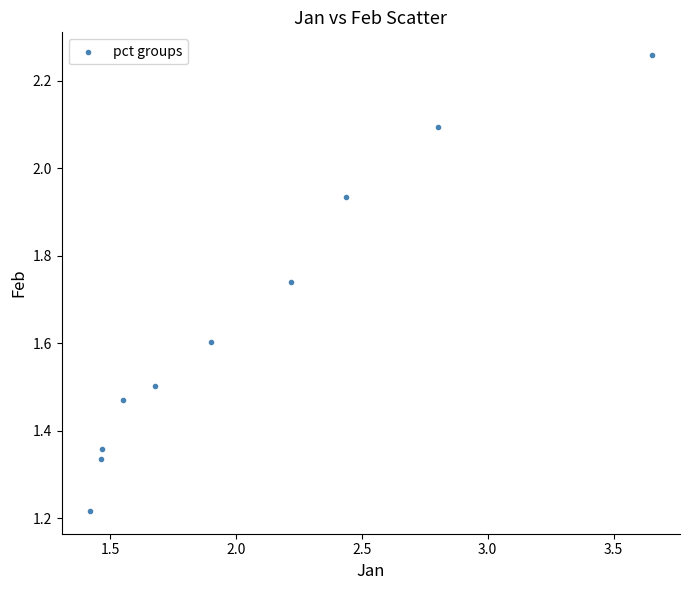

What is the average X value?

2.1